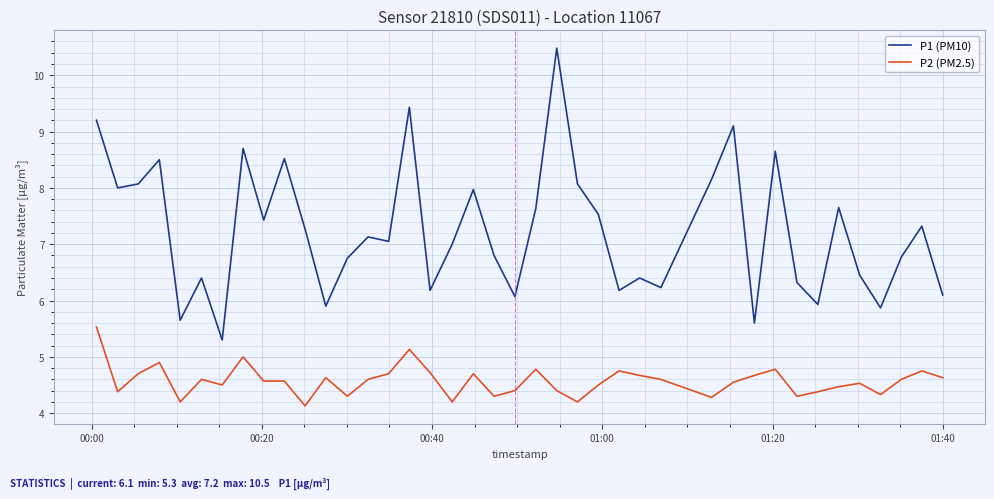

What is the greatest value displayed?

10.5